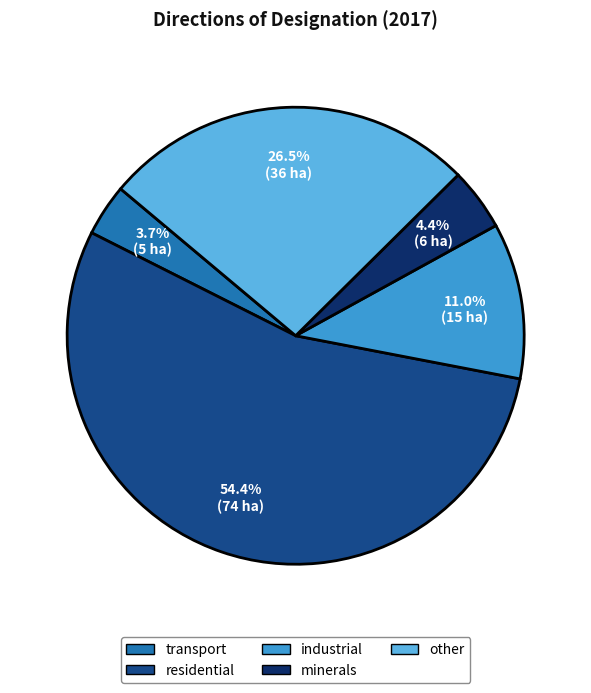

Which slice is the largest?

residential